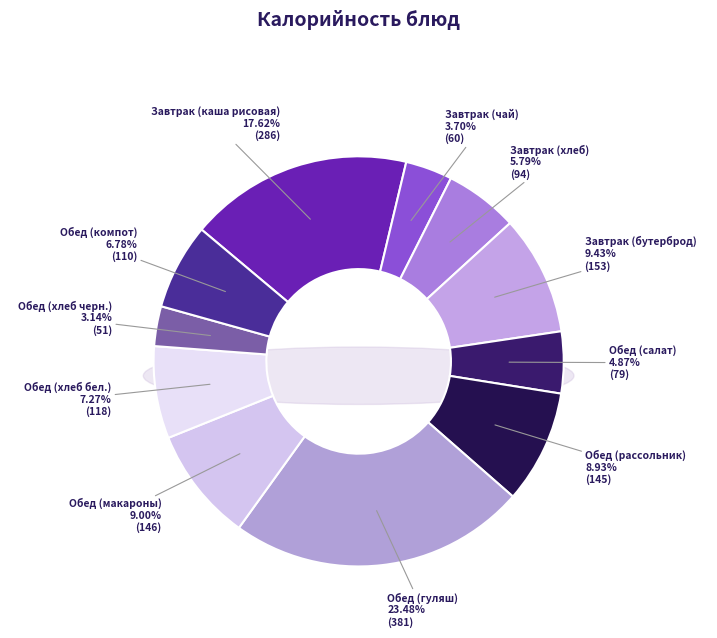

True or false: Завтрак (чай) accounts for 10% of the total.

False